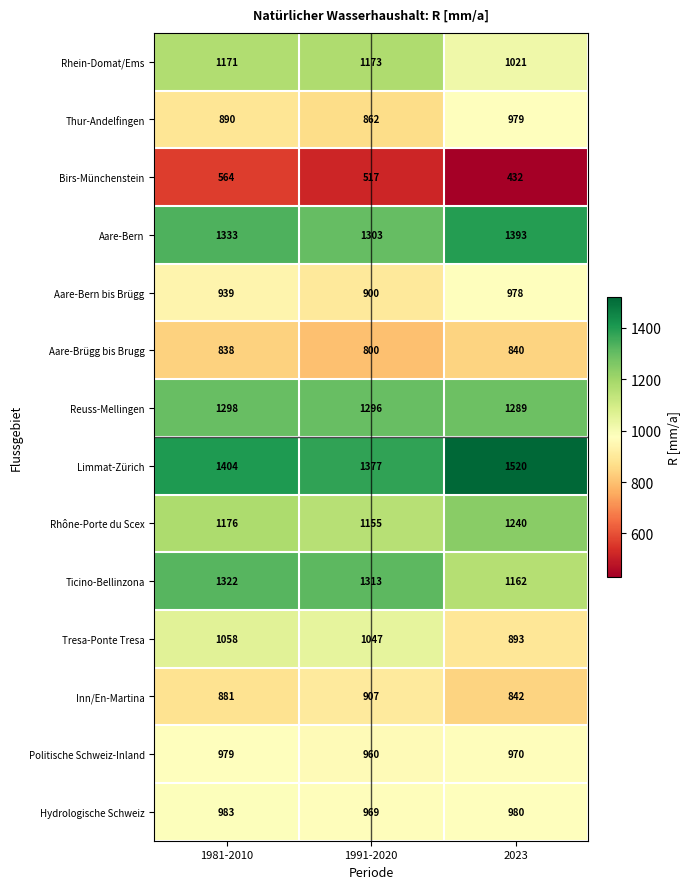

What is the difference between the highest and lowest values at 1991-2020?

860